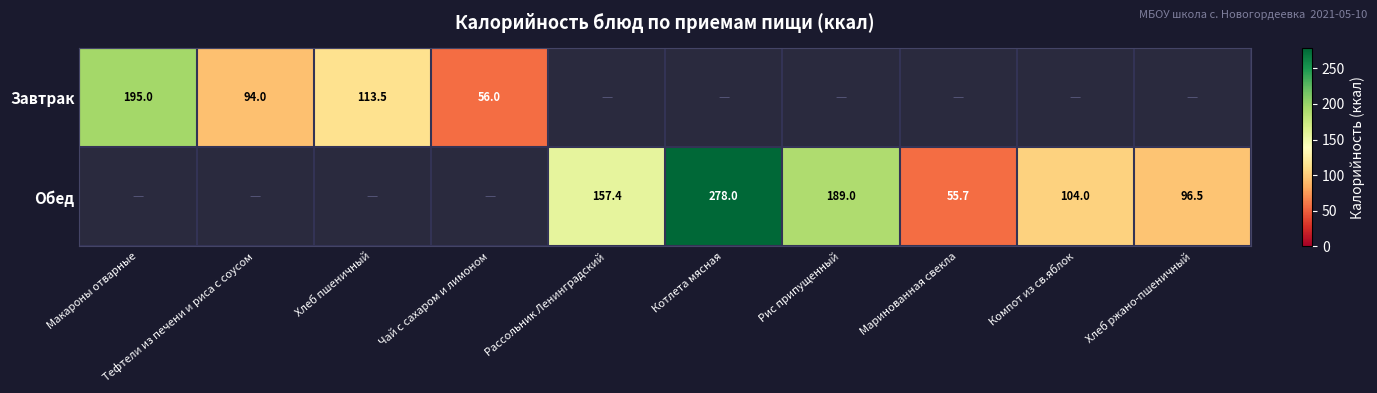

How many distinct data groups are displayed?

2